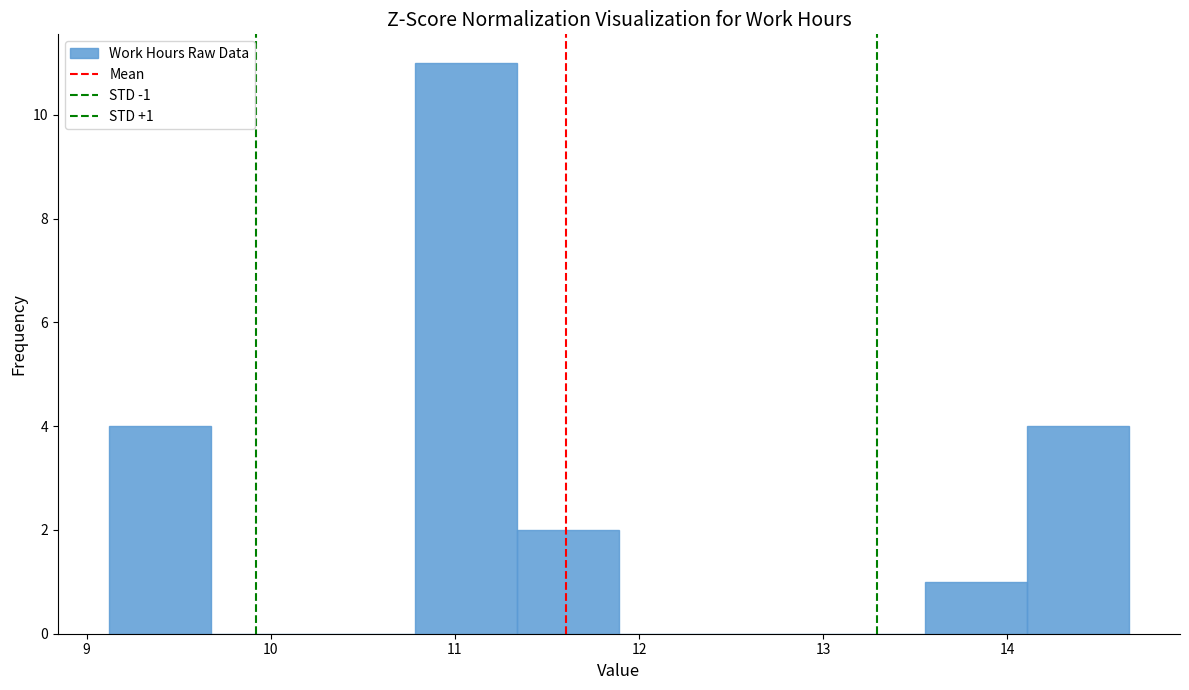

Which range on the x-axis has the tallest bar?

10.8 to 11.3